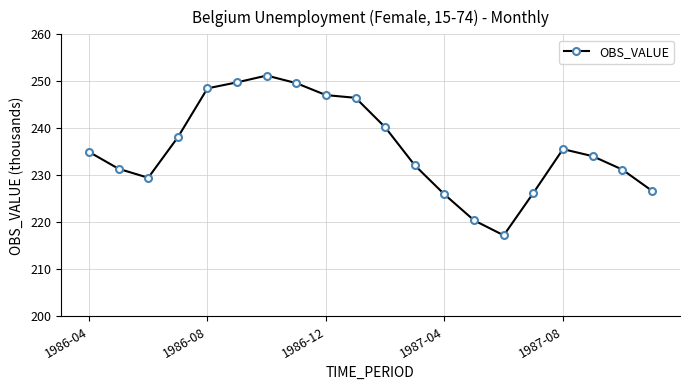

What is the value of the 12th point from the left?

232.1